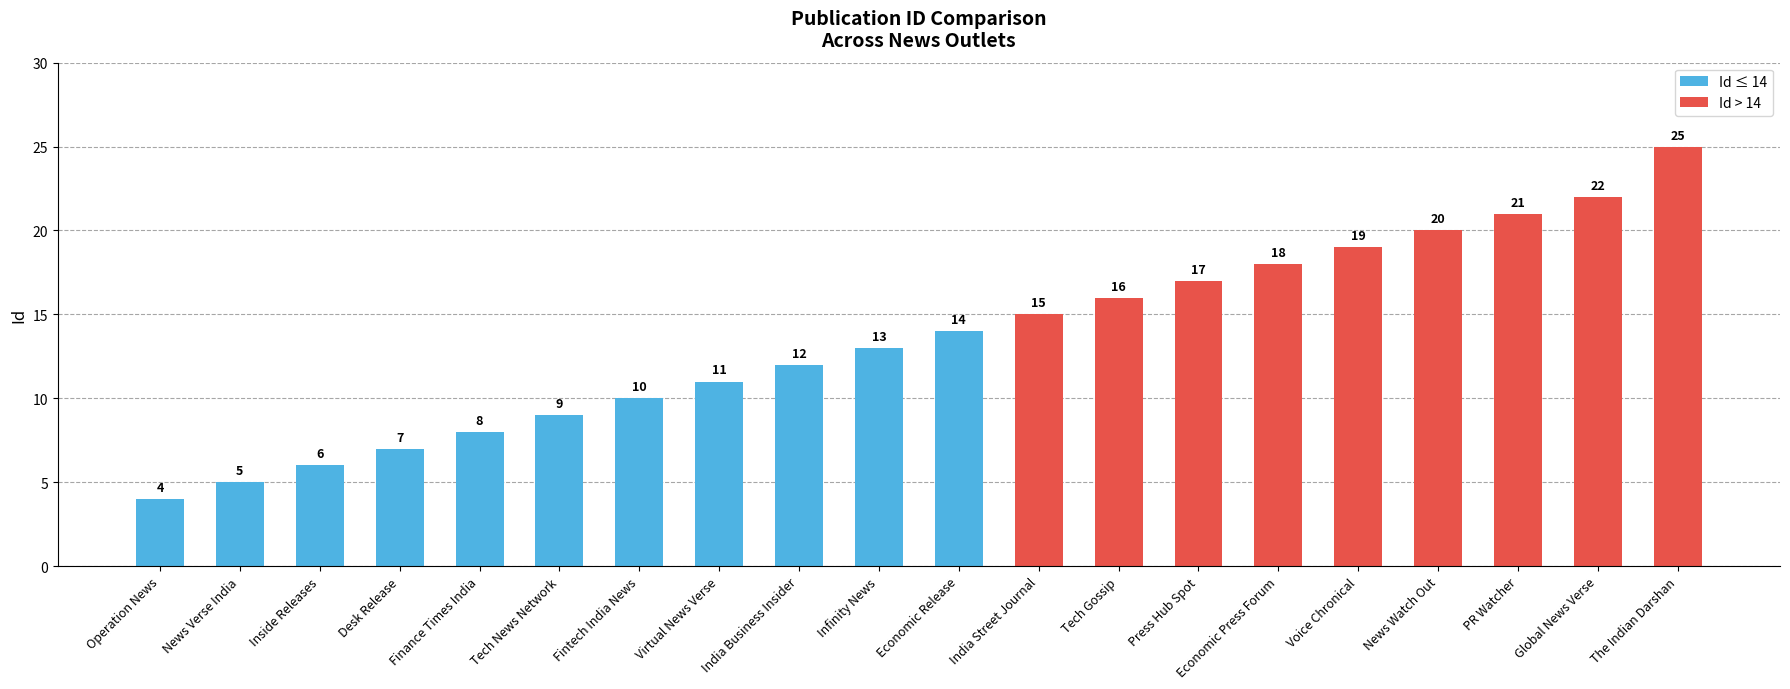

List the labels in order of value, smallest first.

Operation News, News Verse India, Inside Releases, Desk Release, Finance Times India, Tech News Network, Fintech India News, Virtual News Verse, India Business Insider, Infinity News, Economic Release, India Street Journal, Tech Gossip, Press Hub Spot, Economic Press Forum, Voice Chronical, News Watch Out, PR Watcher, Global News Verse, The Indian Darshan